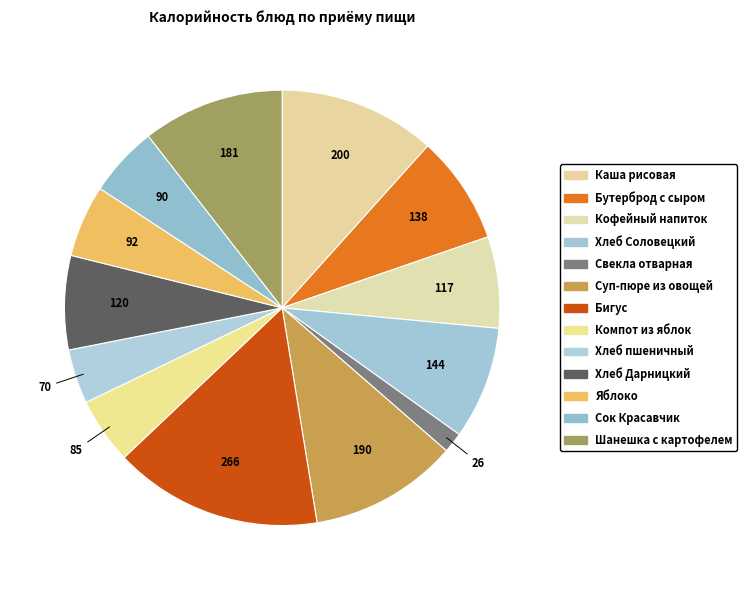

Which category has the biggest portion of the pie?

Бигус